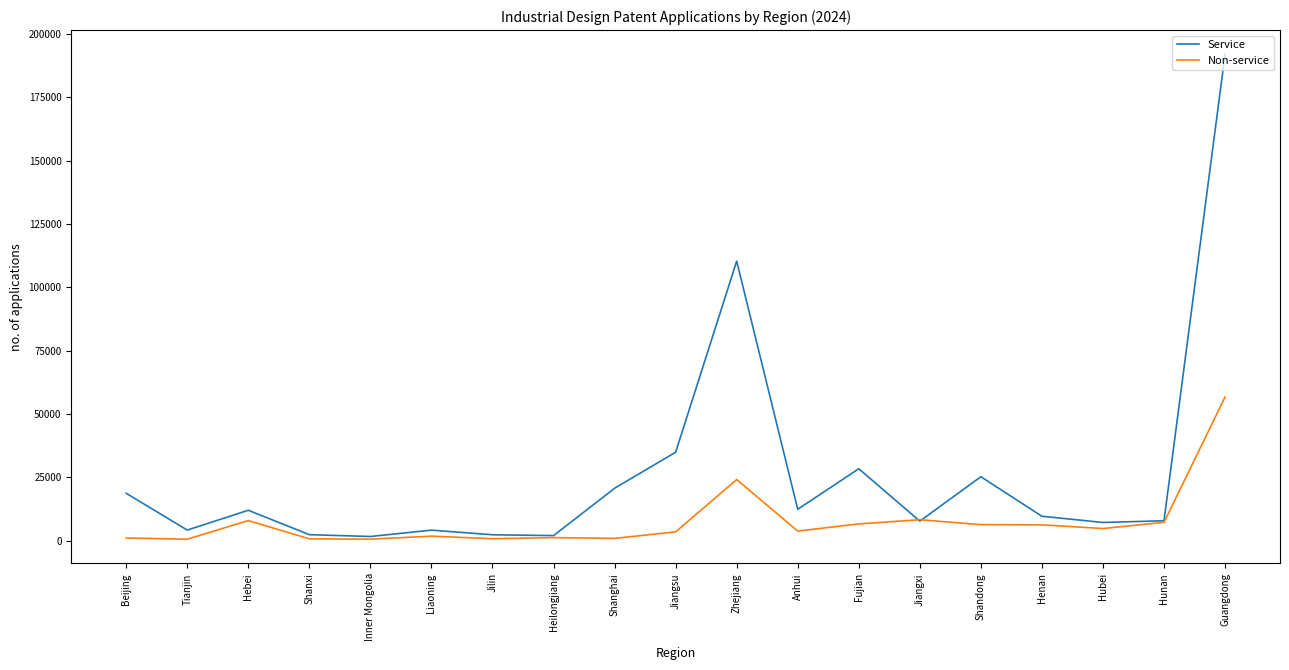

Read the Service value at Jiangxi, to the nearest 10.

7670